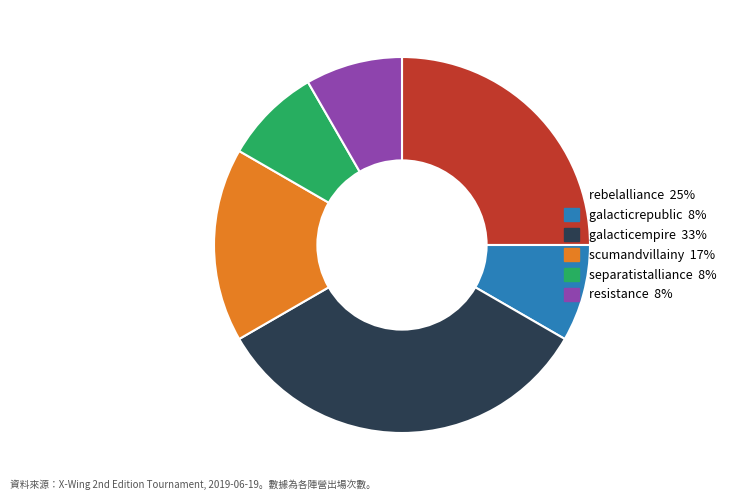

Combined, do galacticempire and rebelalliance account for over 50%?

Yes